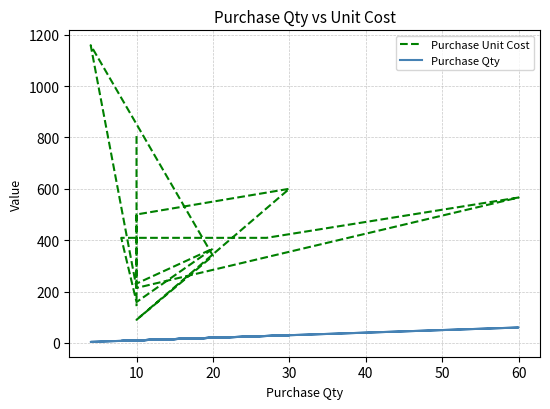

Rank the series by their maximum value, from lowest to highest.

Purchase Qty, Purchase Unit Cost